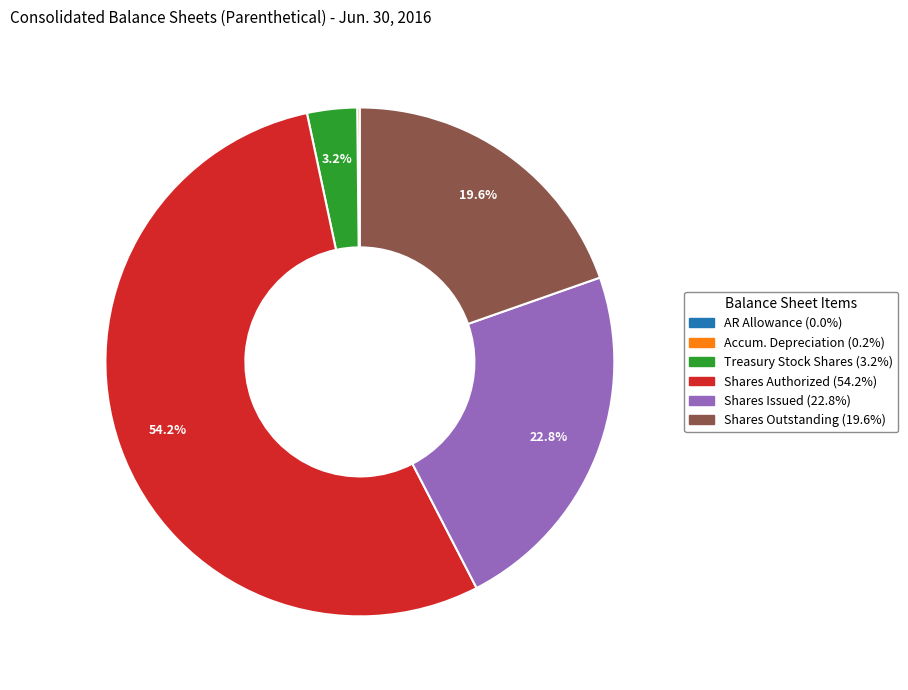

Is there a majority slice in this chart?

Yes